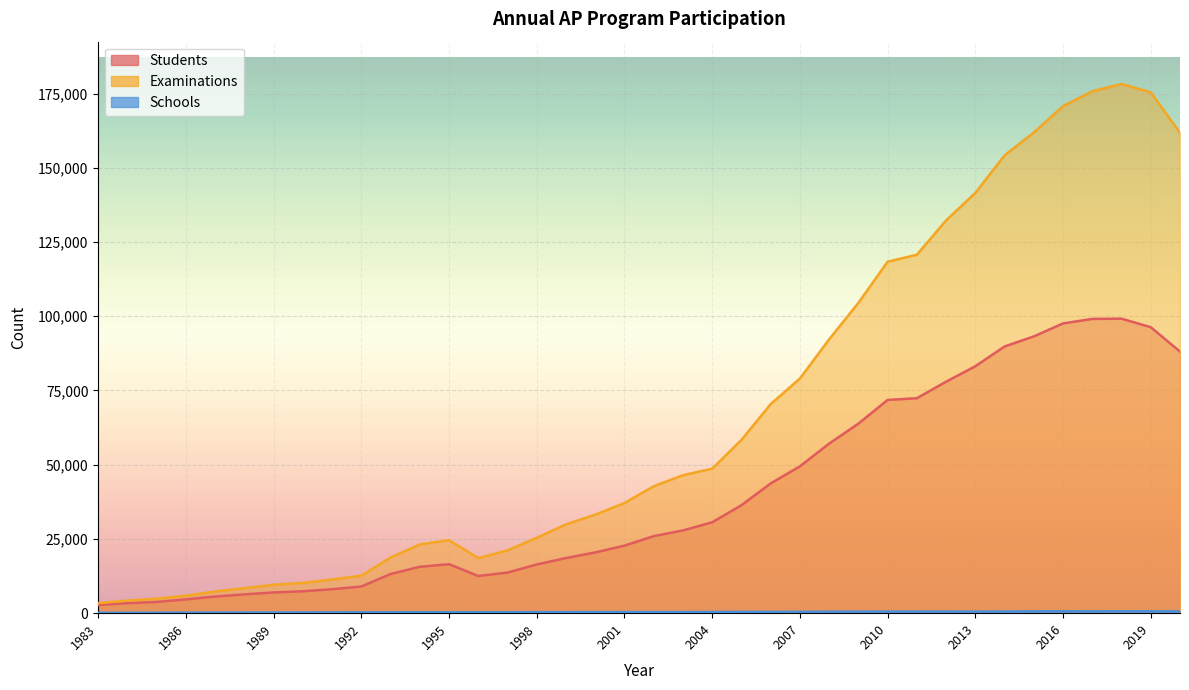

How many categories are shown in the chart?

38